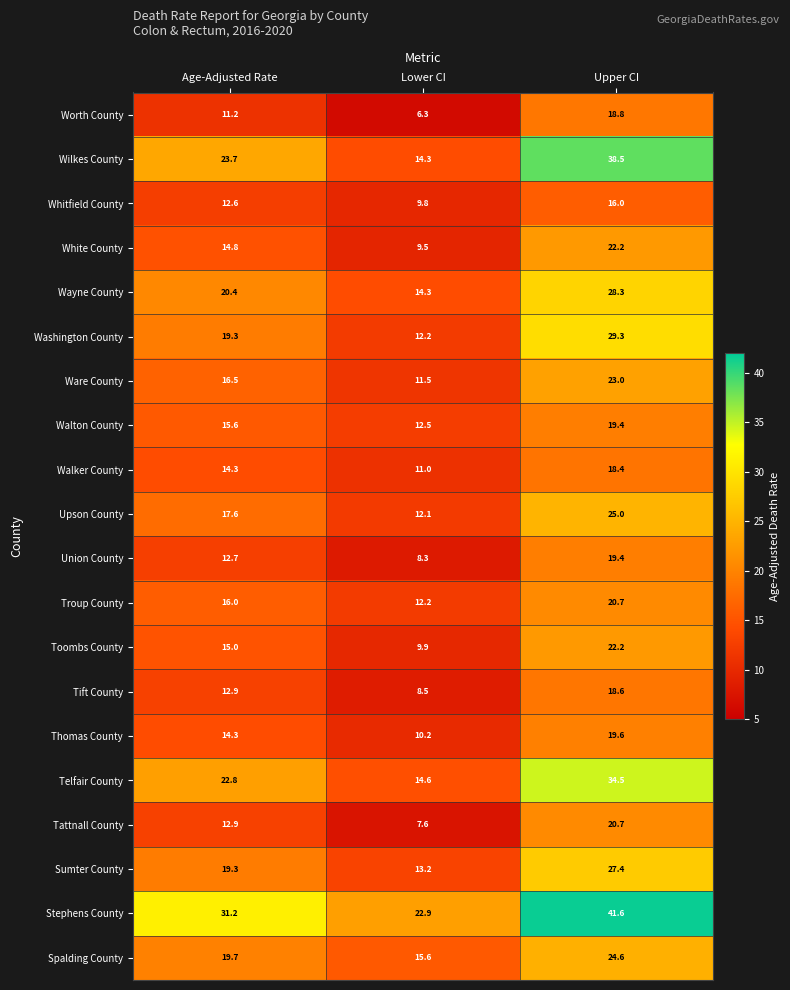

List the labels in order of Walker County value, largest first.

Upper CI, Age-Adjusted Rate, Lower CI